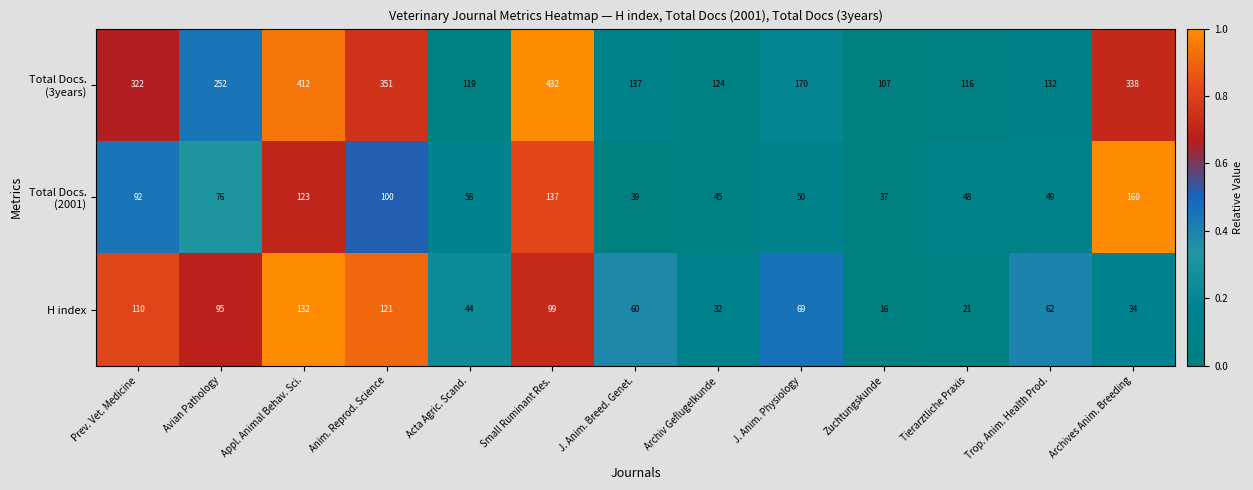

What is the difference between the second highest and second lowest values in the H index series?

100